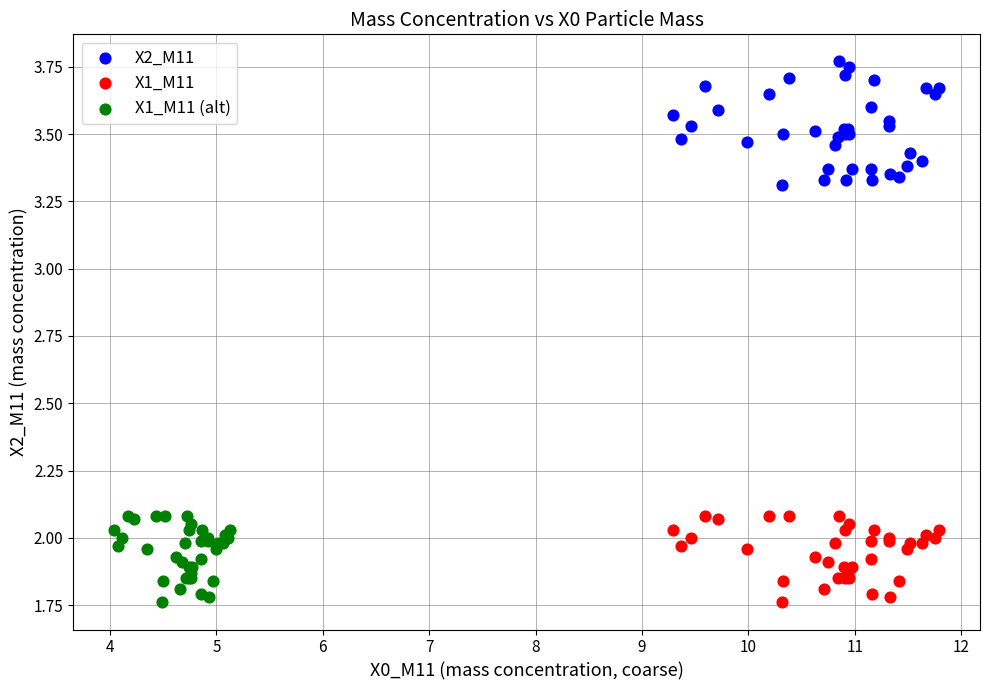

Which series reaches the maximum Y coordinate?

X2_M11